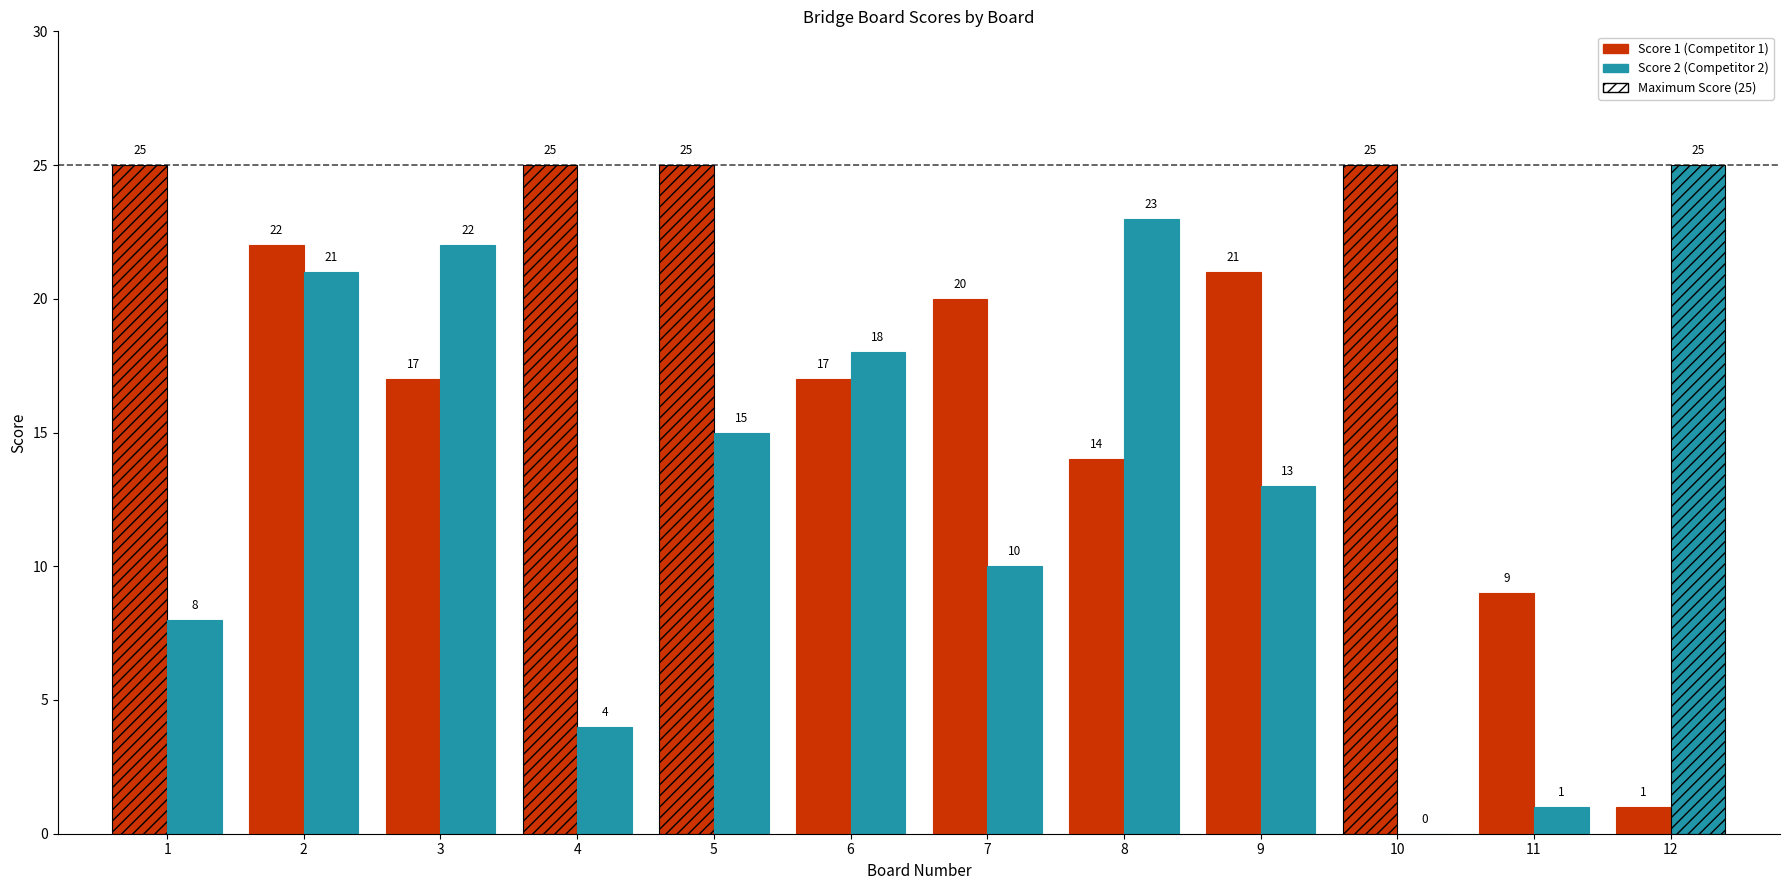

What is the sum of all Score 2 values?

160